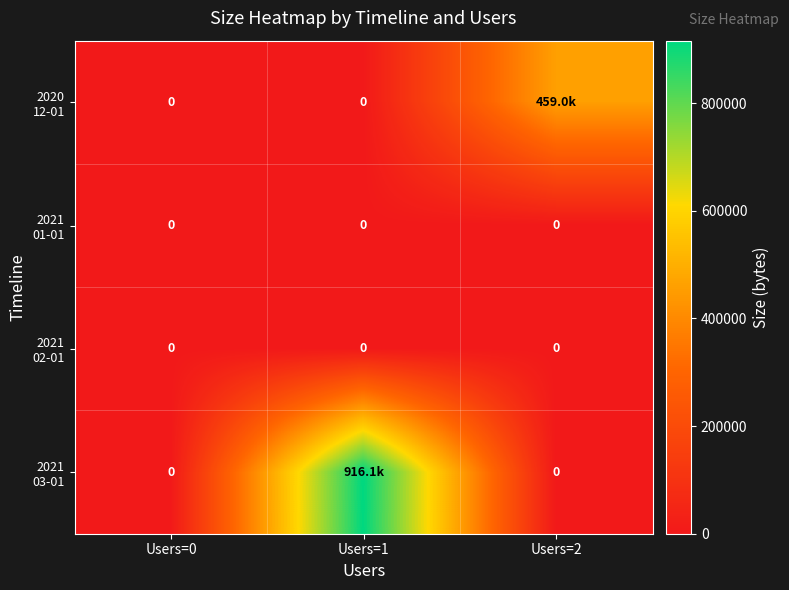

True or false: 2020 12-01 has a value of 0 at Users=1.

True